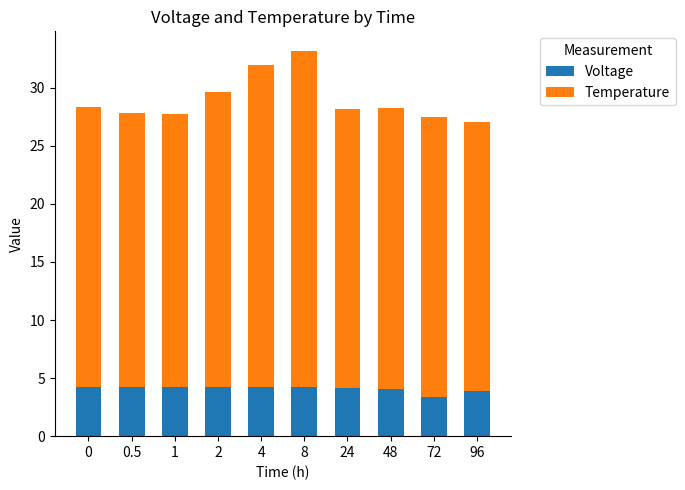

What is the difference between the maximum and minimum values in the Voltage series?

0.9